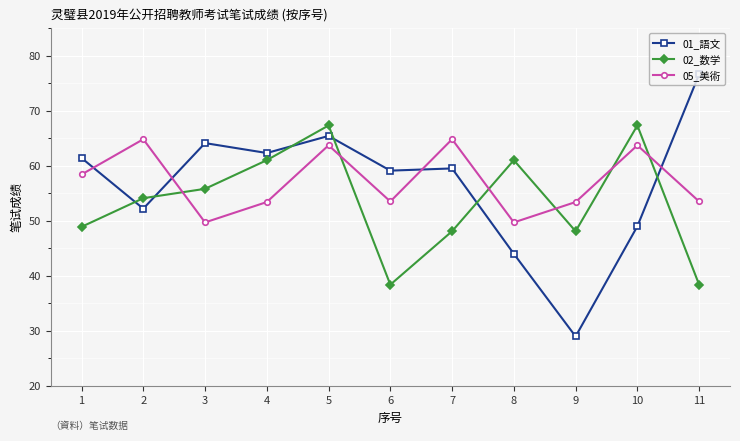

What are all the series names shown in the legend?

01_語文, 02_数学, 05_美術